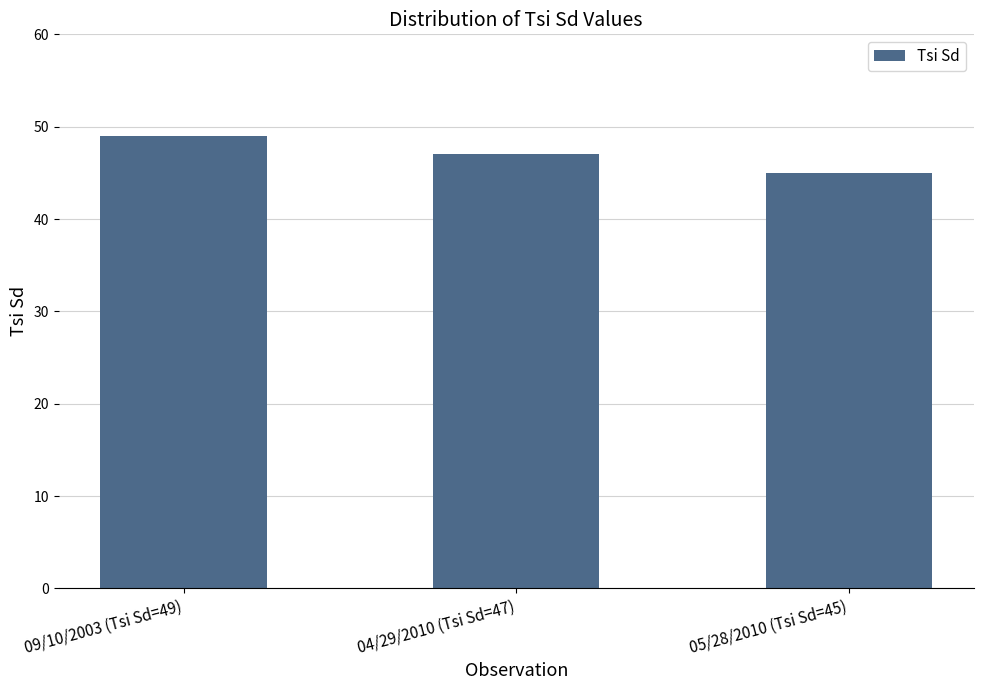

What is the label of the 1st bar from the right?

05/28/2010 (Tsi Sd=45)